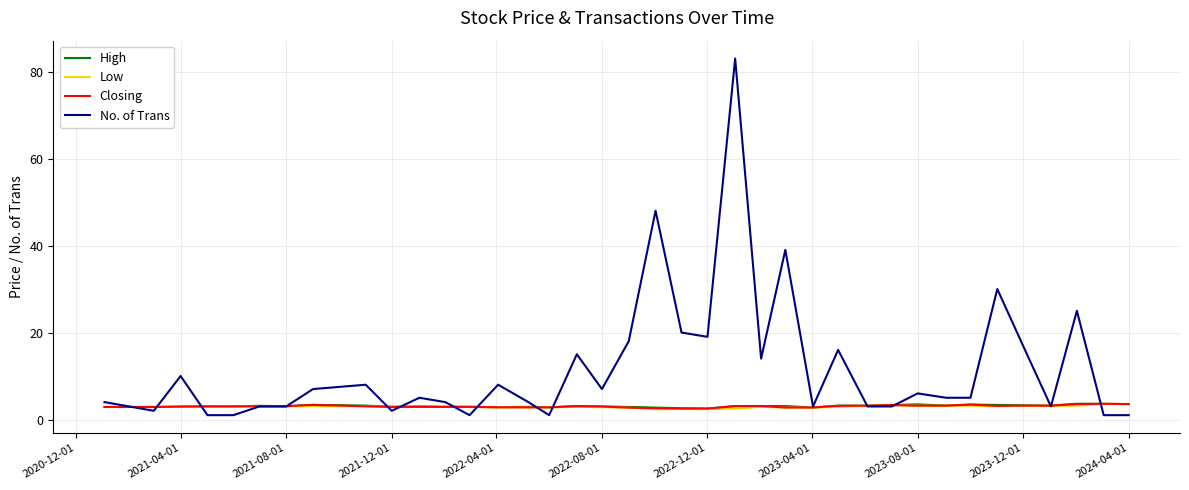

Which series has the largest total across all categories?

No. of Trans